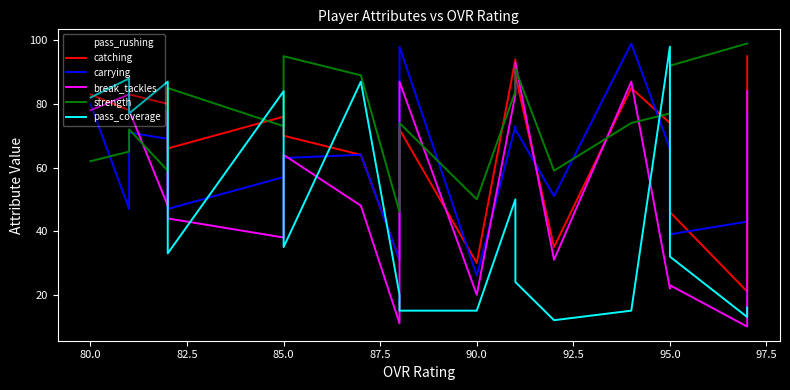

Is the value of break_tackles at 18 greater than the value of pass_rushing at 77.5?

No